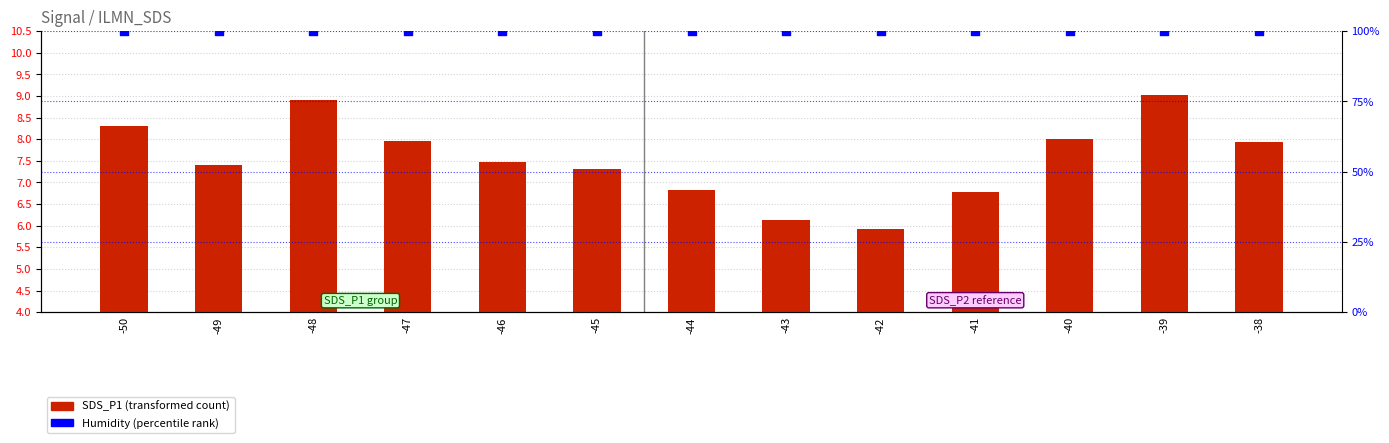

Which series has the largest total across all categories?

Humidity (percentile rank)